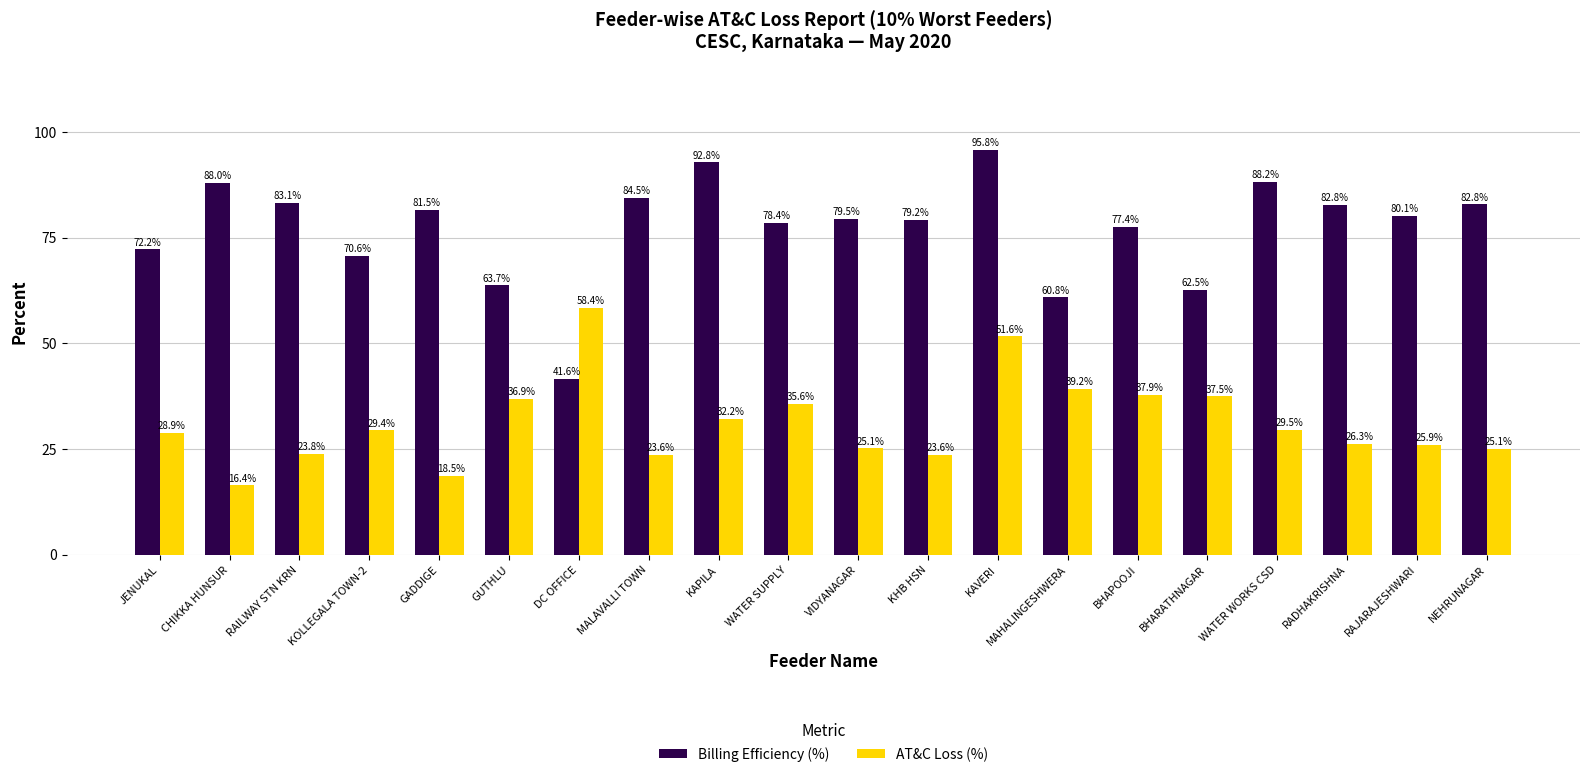

Is it true that AT&C Loss (%) equals 26.3 at RADHAKRISHNA?

True